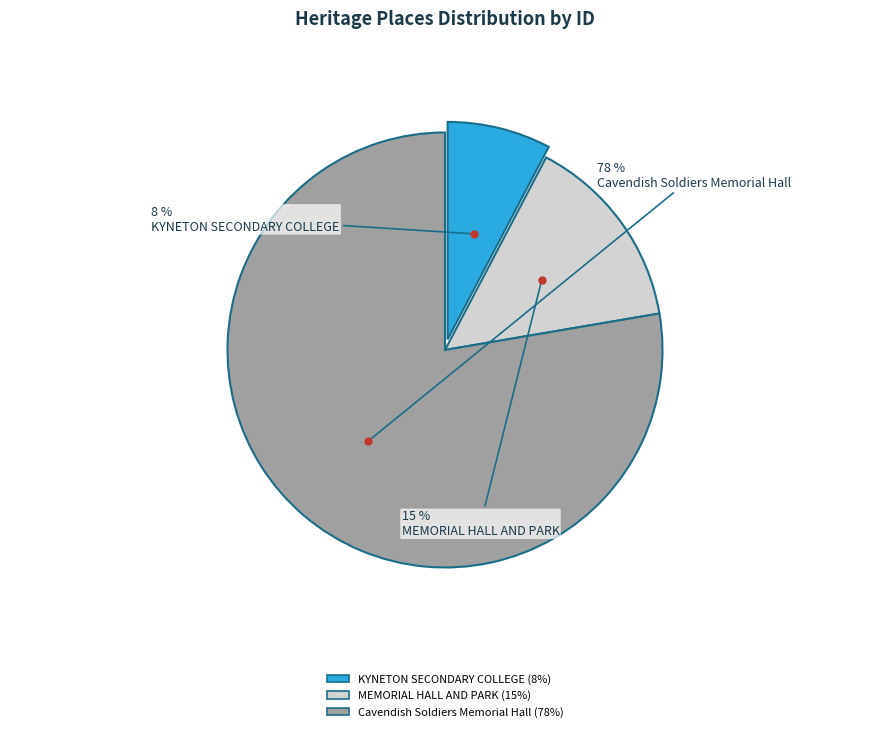

True or false: KYNETON SECONDARY COLLEGE accounts for 8% of the total.

True